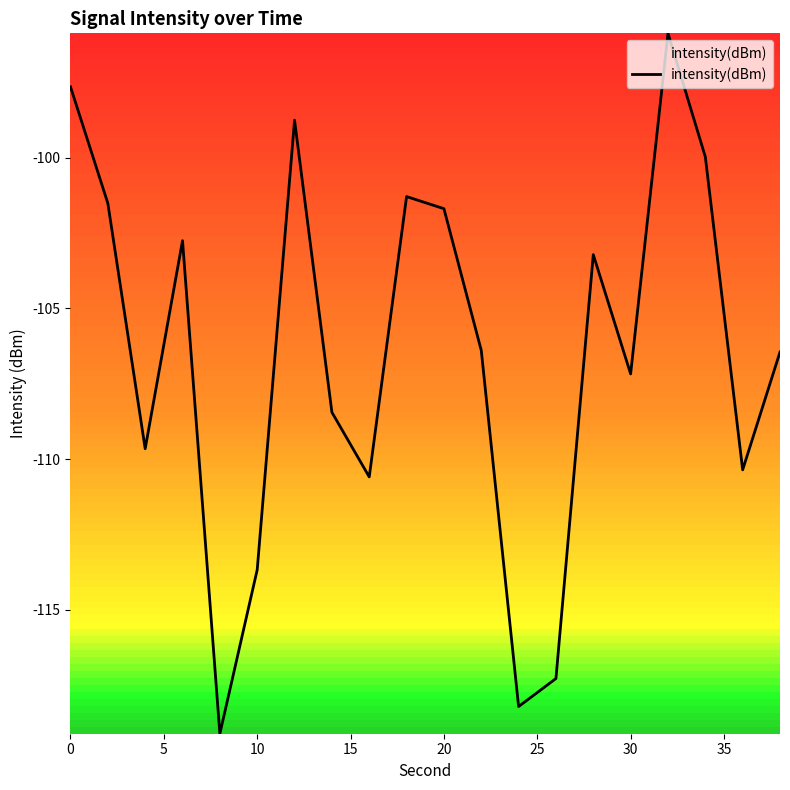

What is the difference between the maximum and minimum values?

23.2